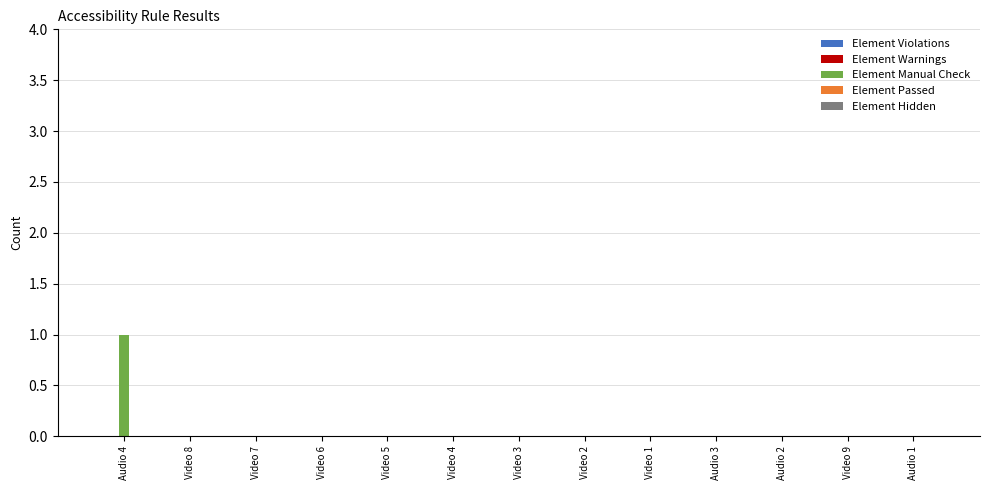

Which category has the highest value across all series?

Audio 4